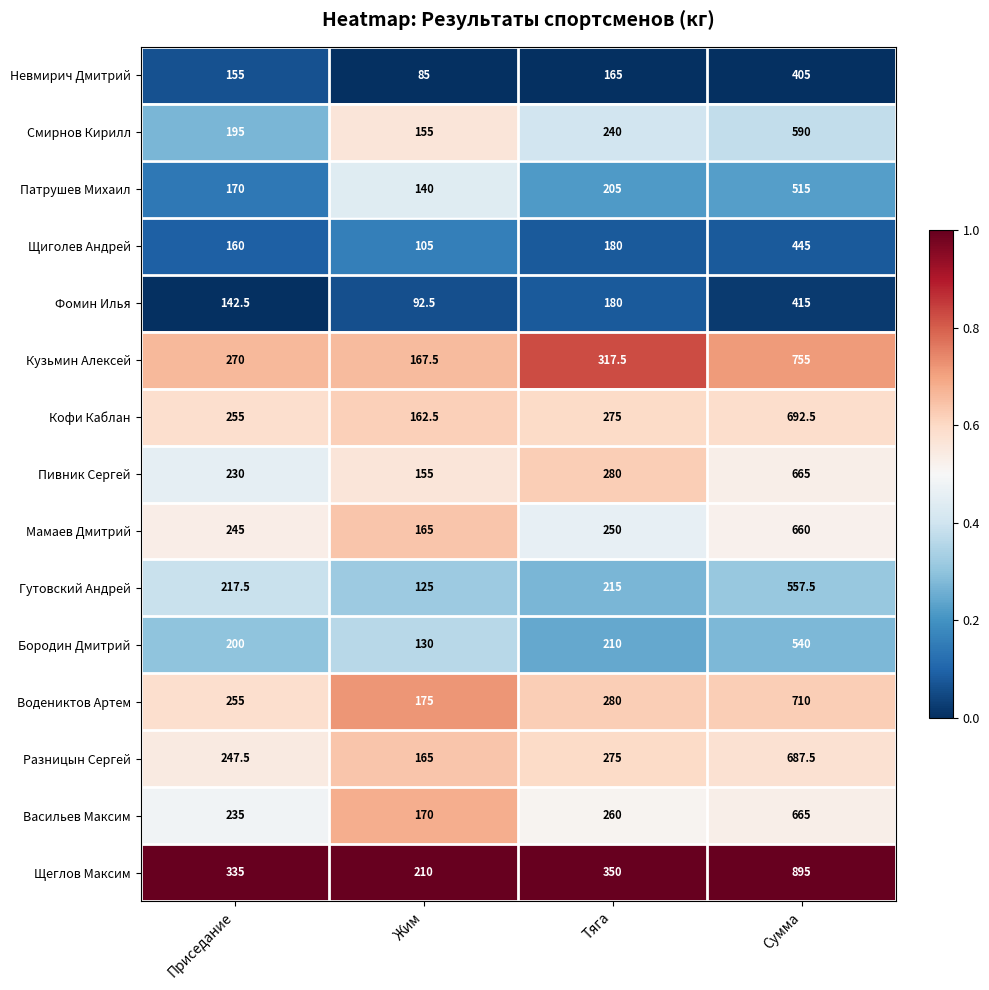

At which label does Мамаев Дмитрий reach its peak?

Сумма